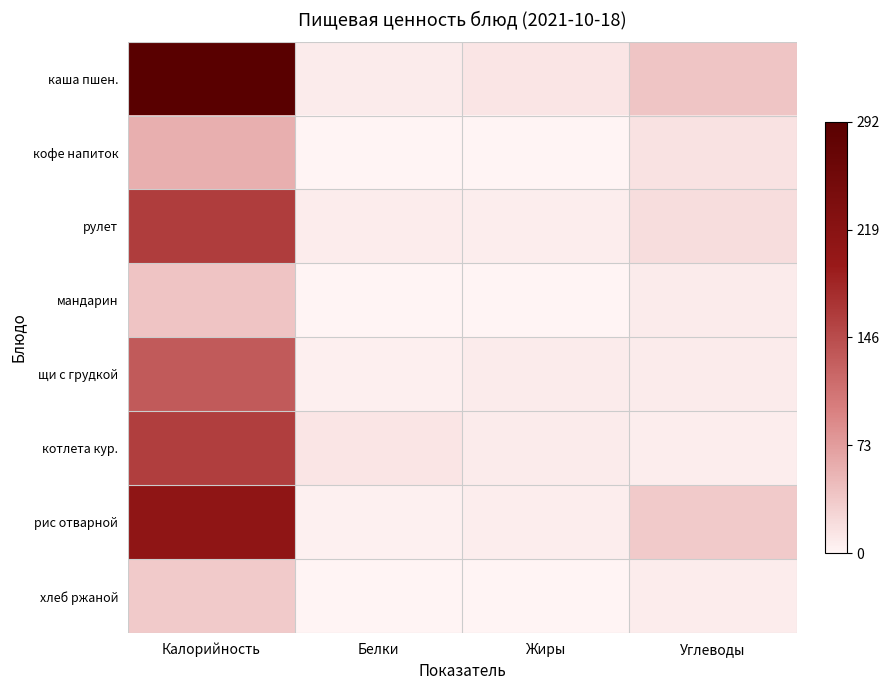

At which category is the sum across all series the highest?

Калорийность